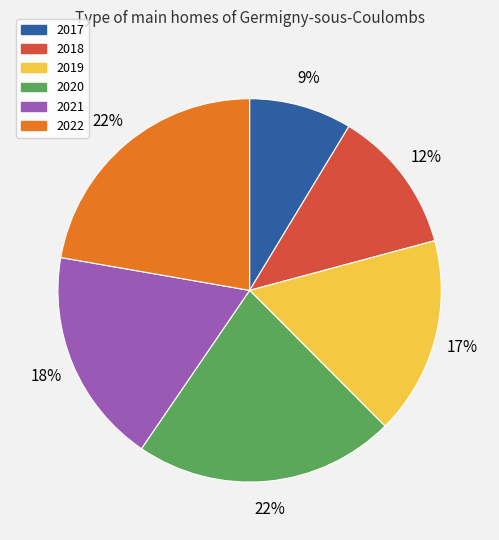

Which slice is the smallest?

2017